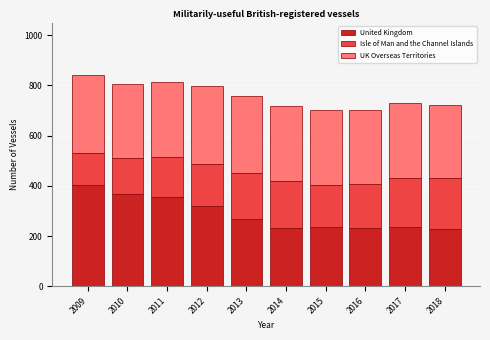

What is the difference between the second highest and second lowest values in the United Kingdom series?

137